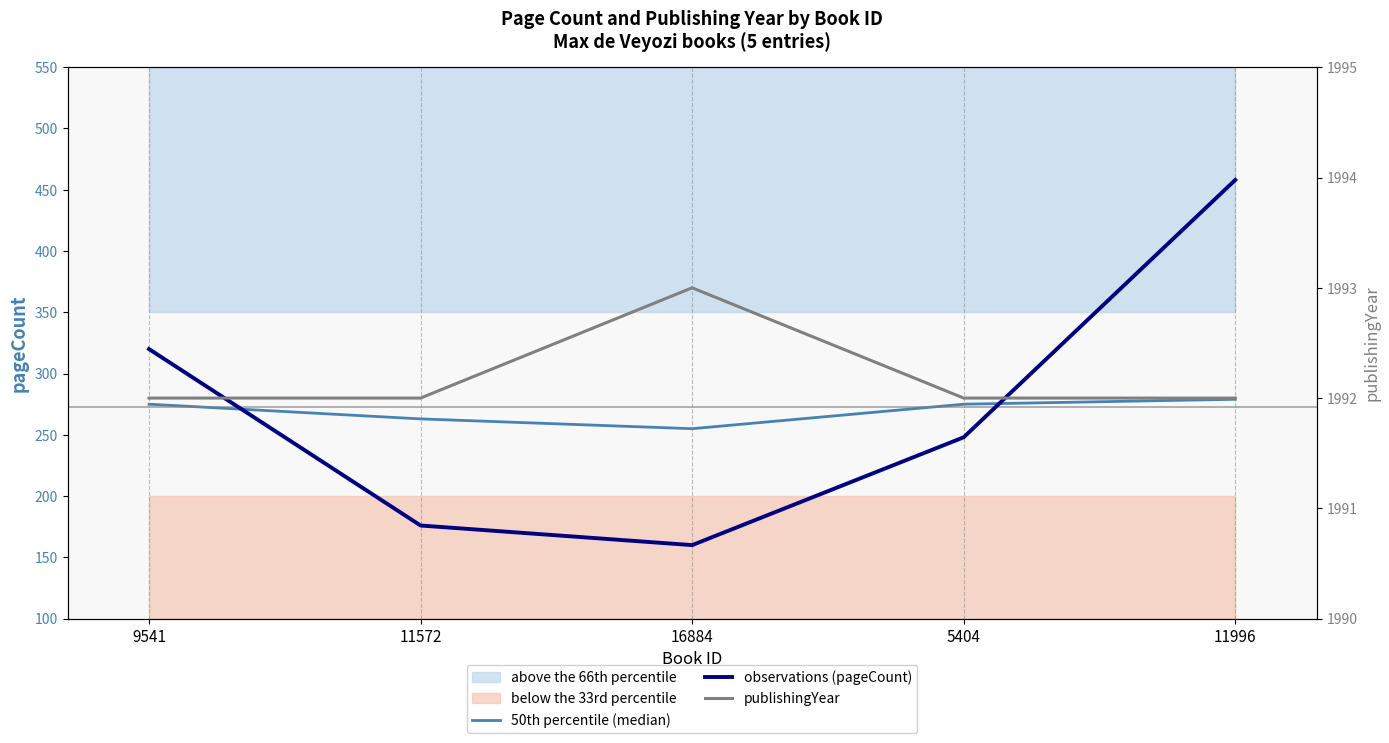

True or false: publishingYear and 50th percentile (median) intersect in this chart.

False